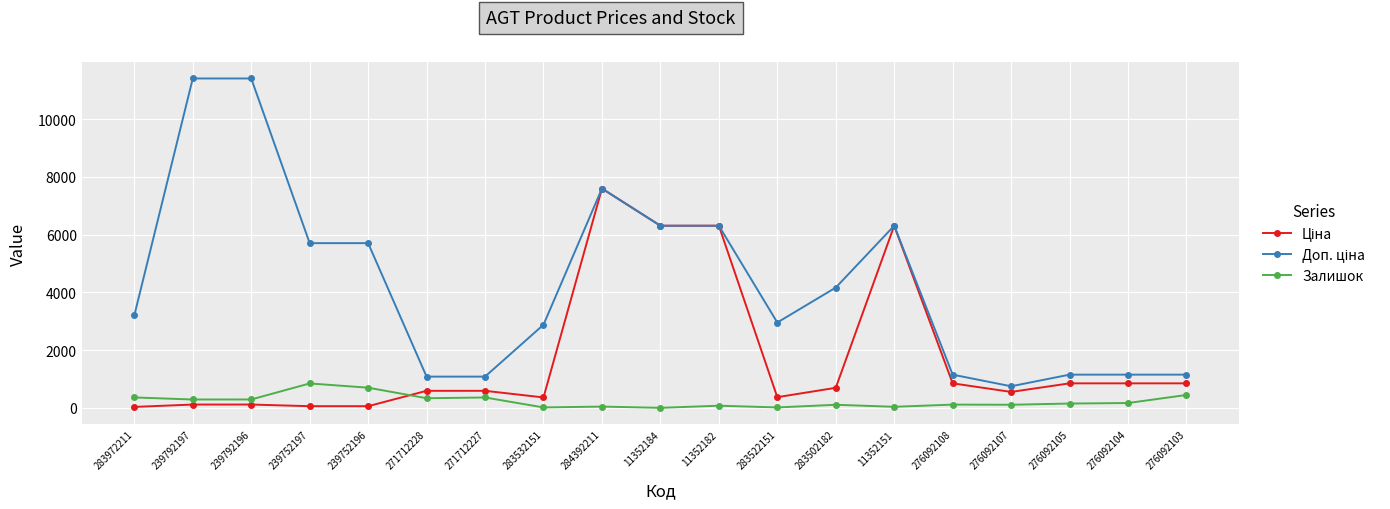

What is the maximum value for Залишок?

845.0